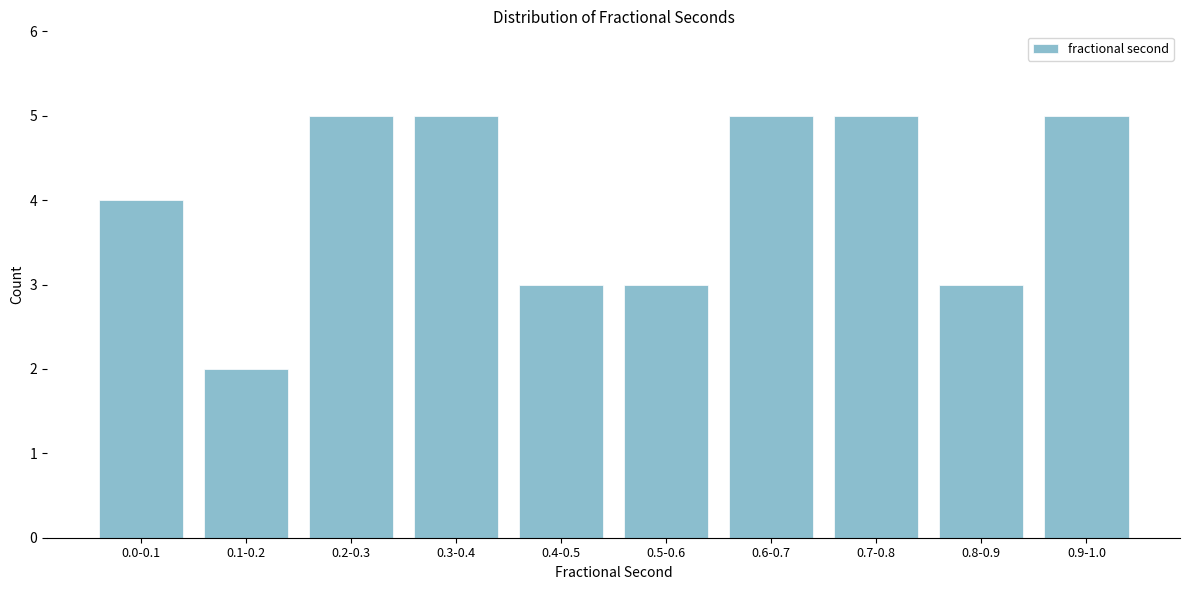

Reading right to left, extract all data points from this chart.

0.9-1.0=5	0.8-0.9=3	0.7-0.8=5	0.6-0.7=5	0.5-0.6=3	0.4-0.5=3	0.3-0.4=5	0.2-0.3=5	0.1-0.2=2	0.0-0.1=4